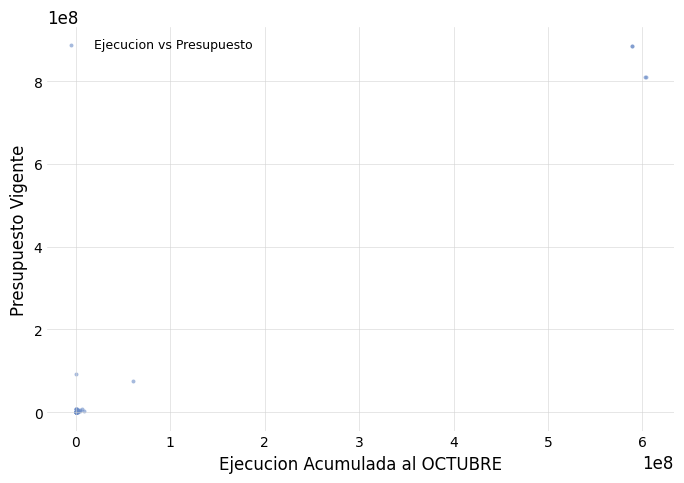

What Y value in the scatter plot is closest to 443026459?

93135661